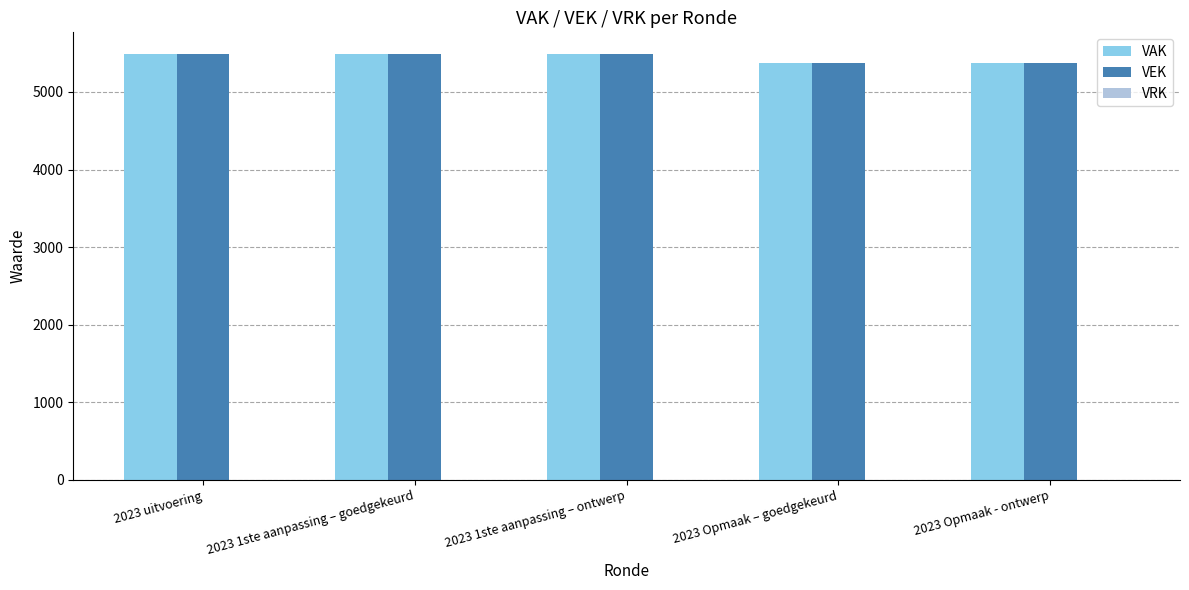

What is the total value across all series at 2023 Opmaak – goedgekeurd?

10754